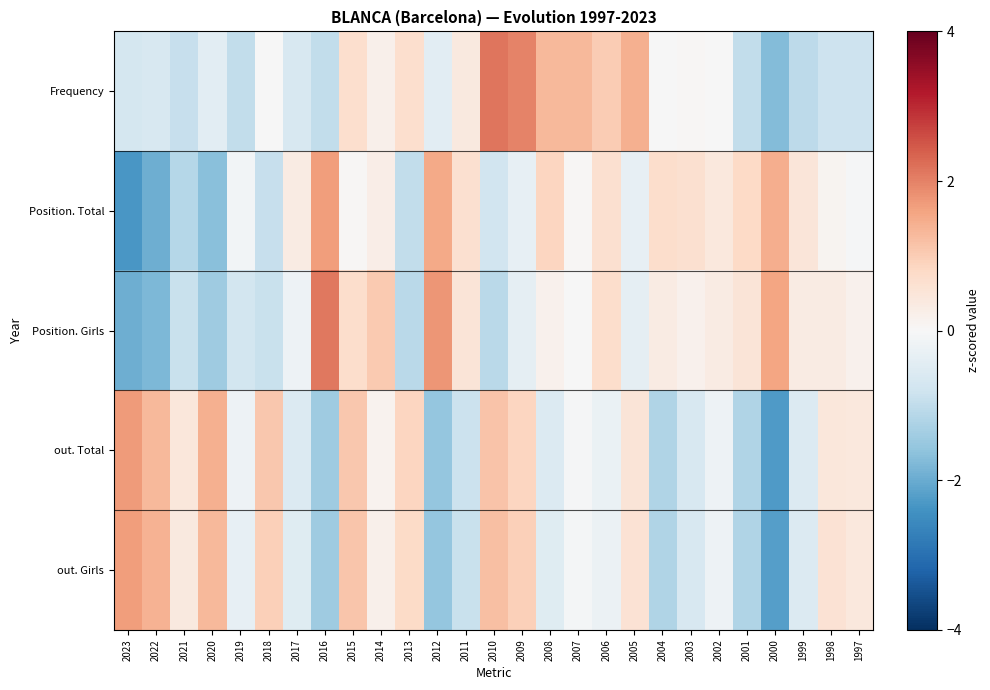

List the series in order of their peak value, highest first.

Frequency, Position. Girls, out. Total, out. Girls, Position. Total